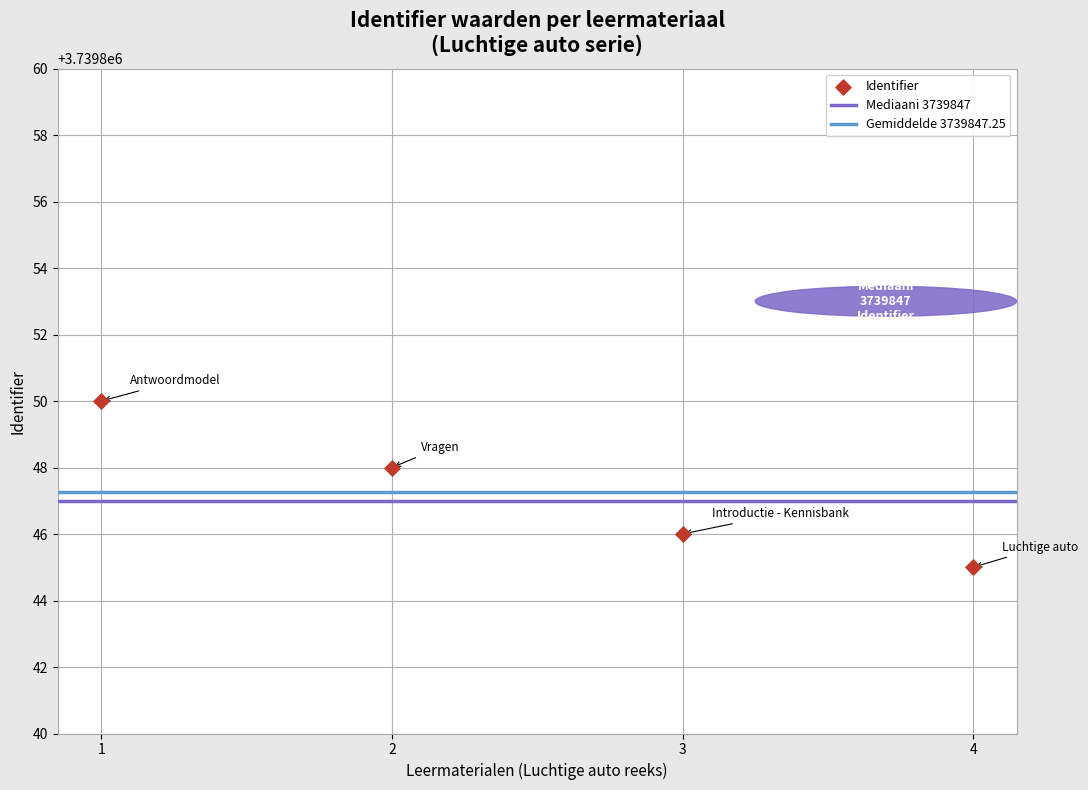

What is the range of Y values (max minus min)?

5